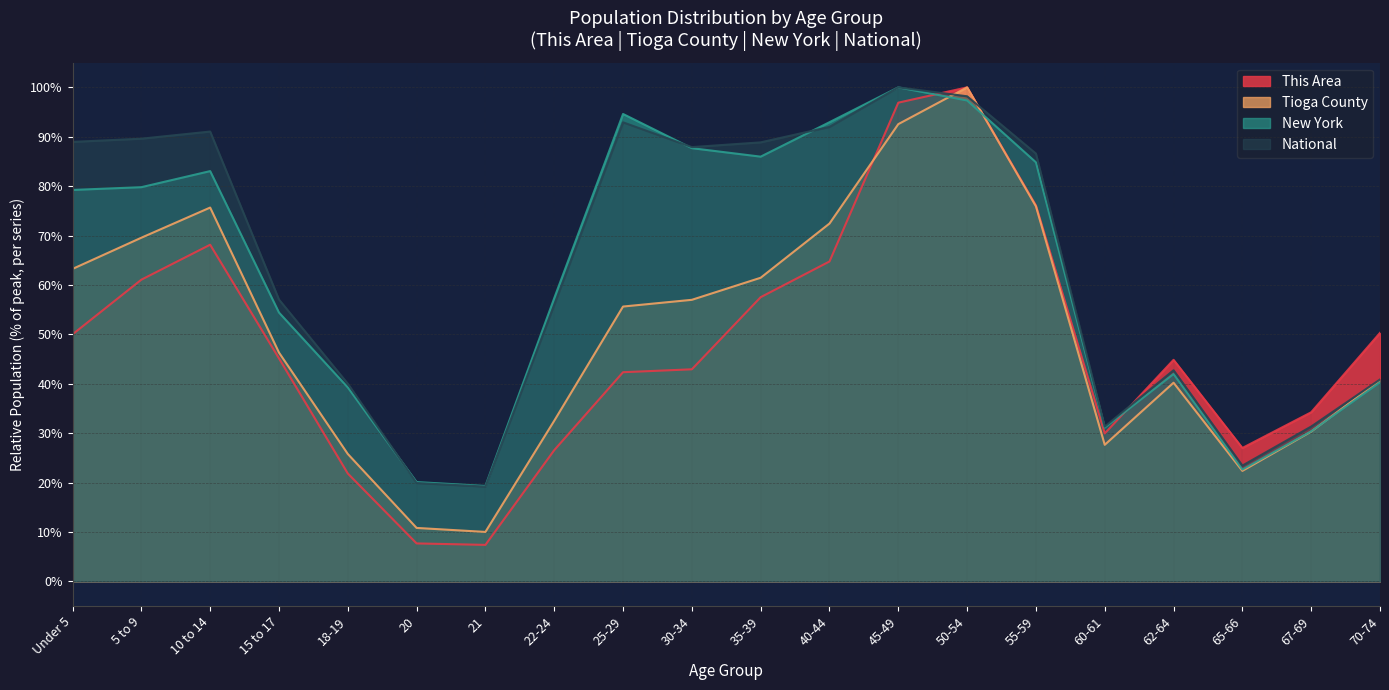

What position from the right is 70-74?

1